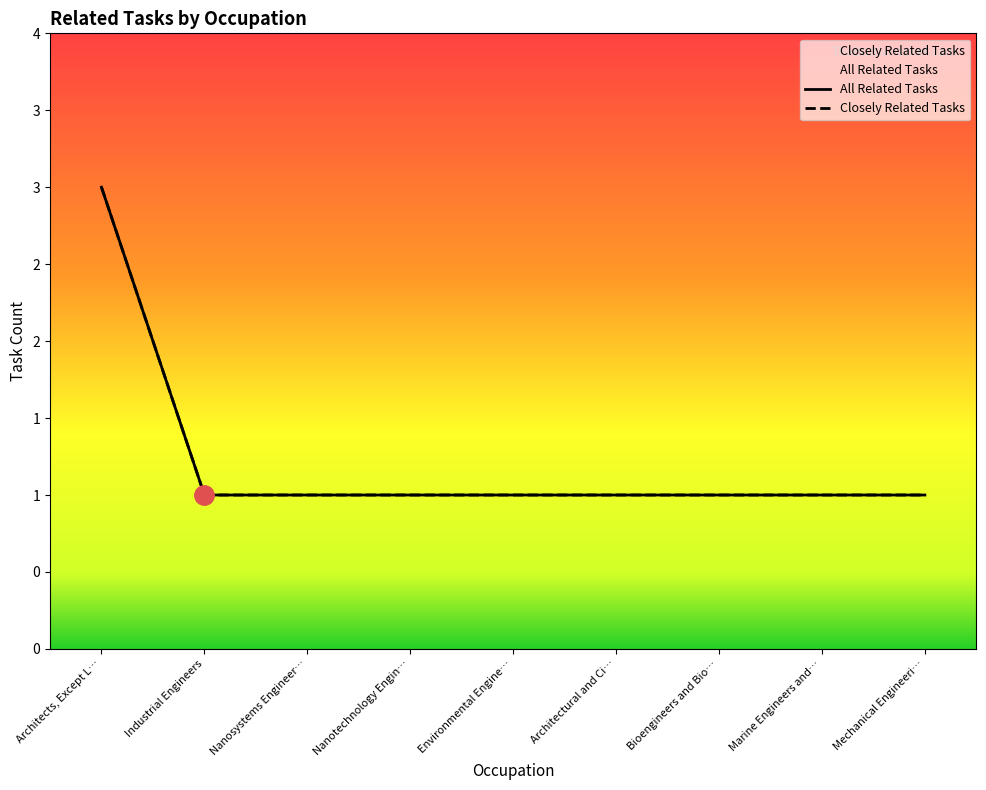

Which category has the highest value across all series?

Architects, Except L…